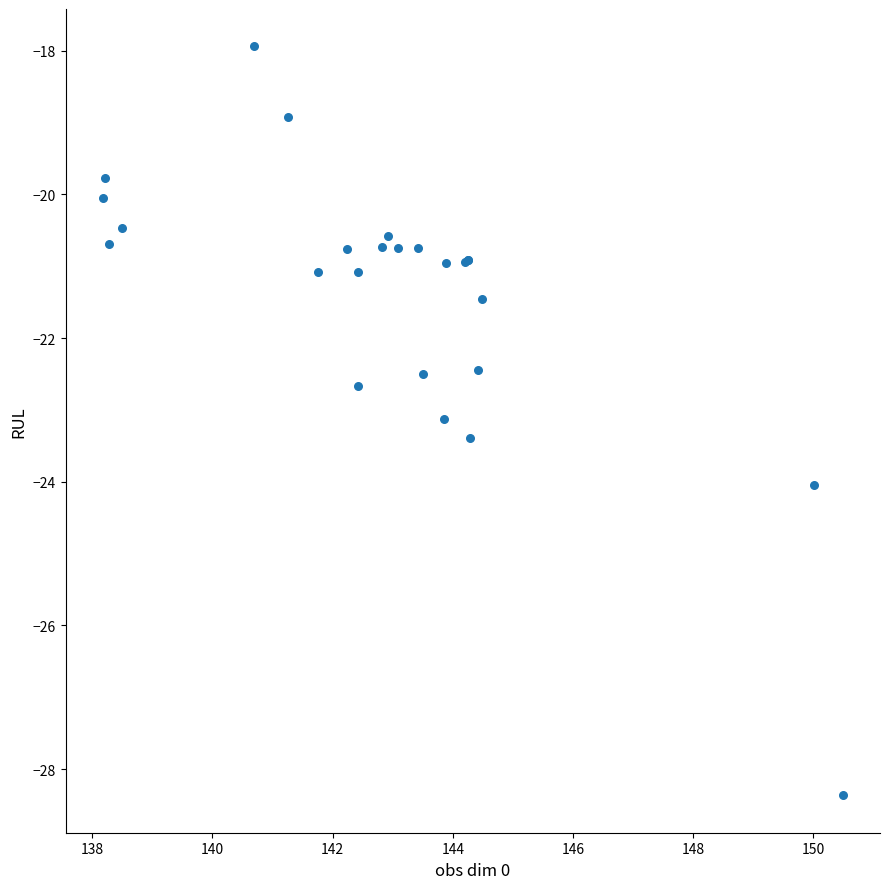

What Y value in the scatter plot is closest to -23?

-23.1